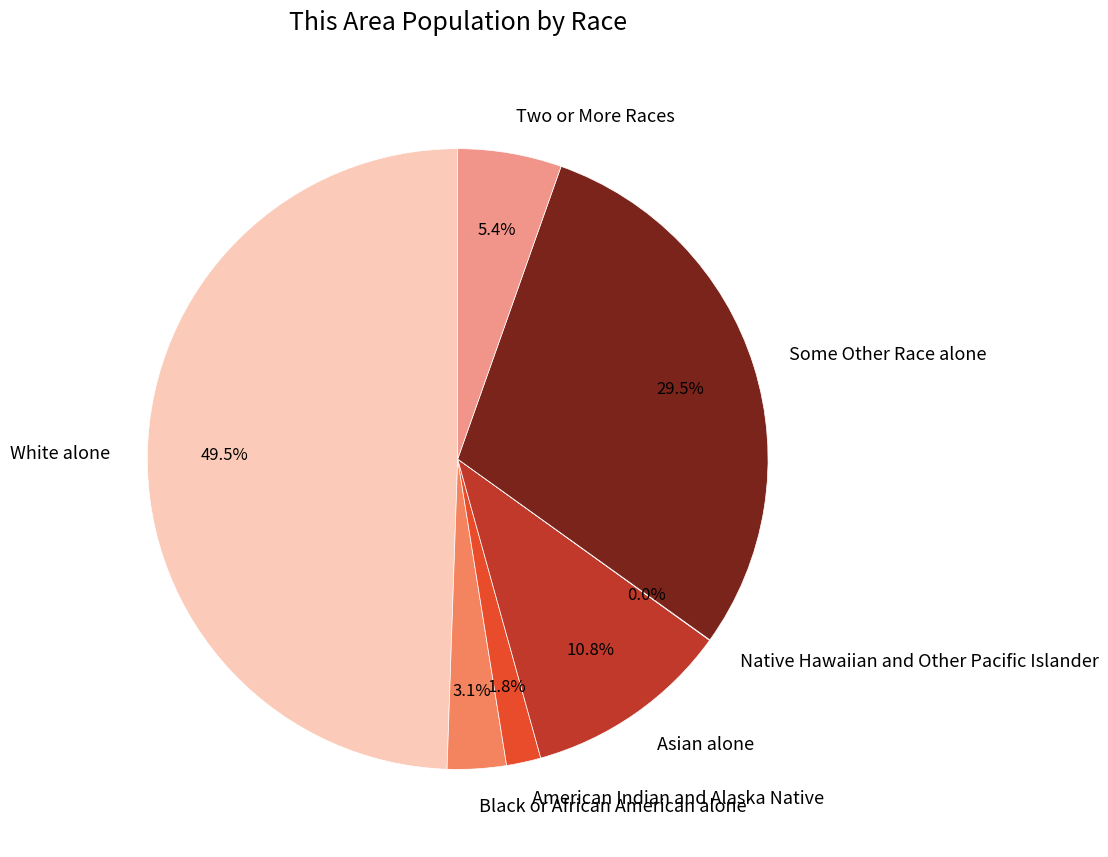

To the nearest percent, what portion does Asian alone represent?

11%